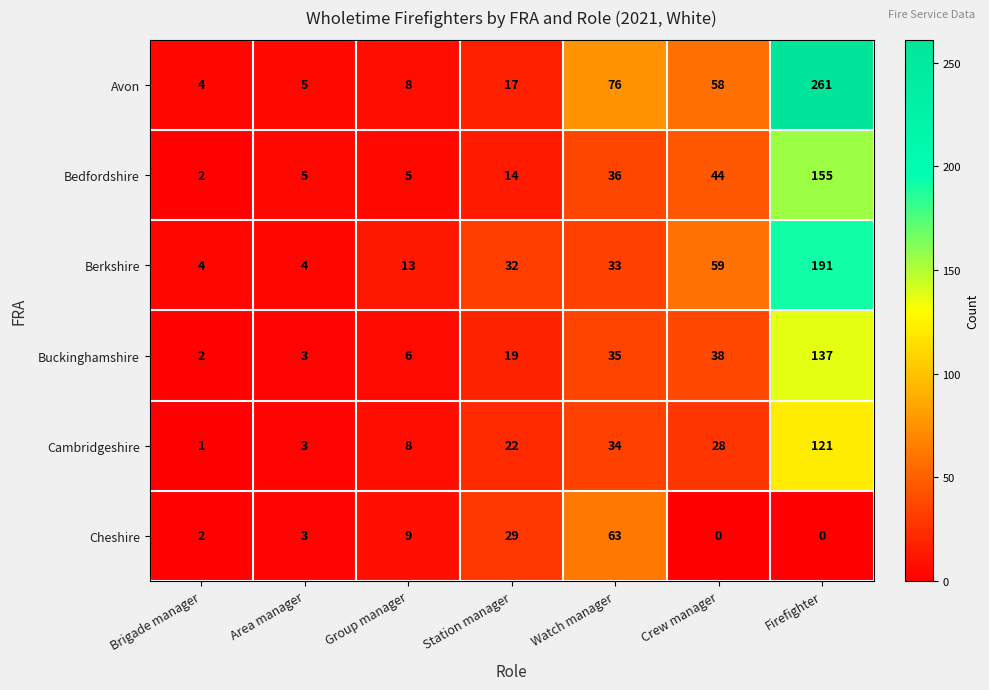

What is the greatest value displayed?

261